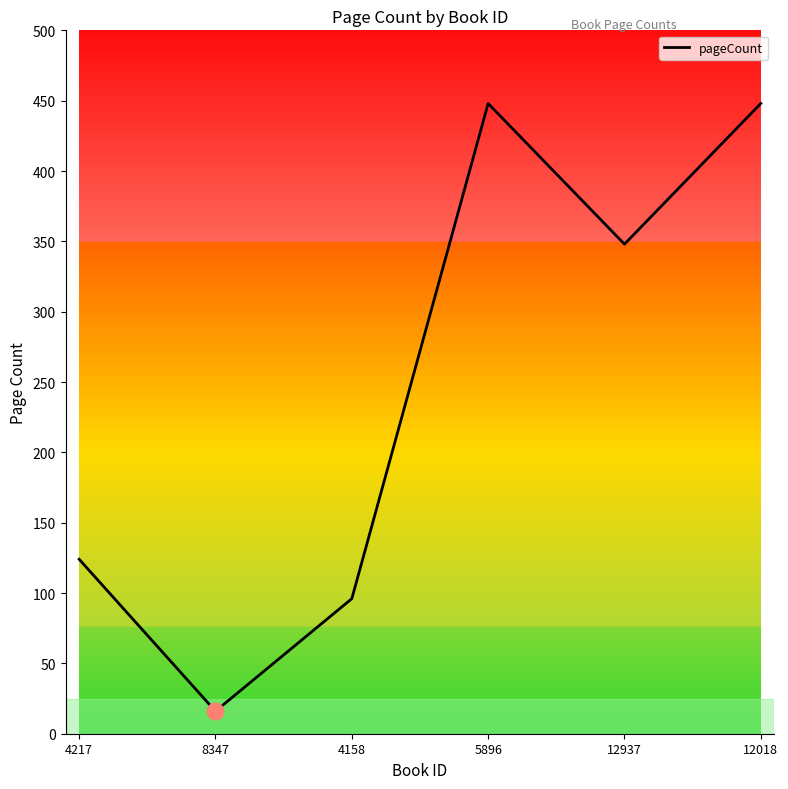

Approximately how many times larger is the value at 12018 compared to 8347?

28.0